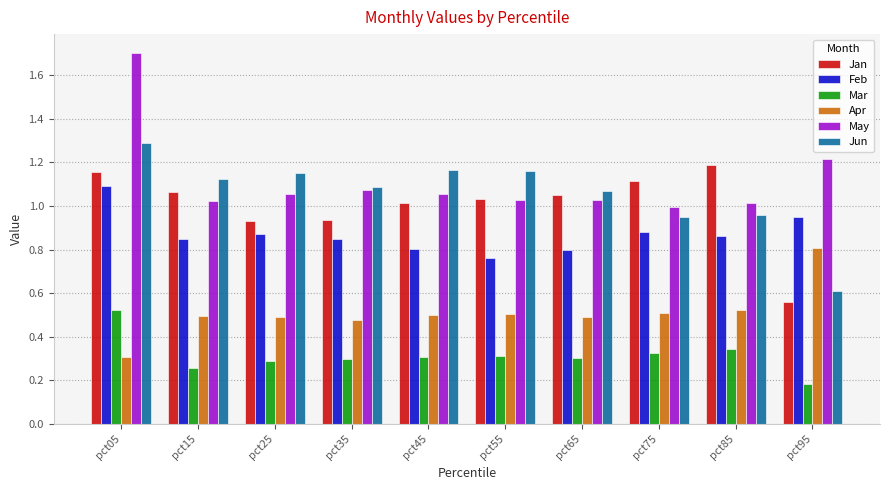

At how many categories does at least one series exceed 1?

10